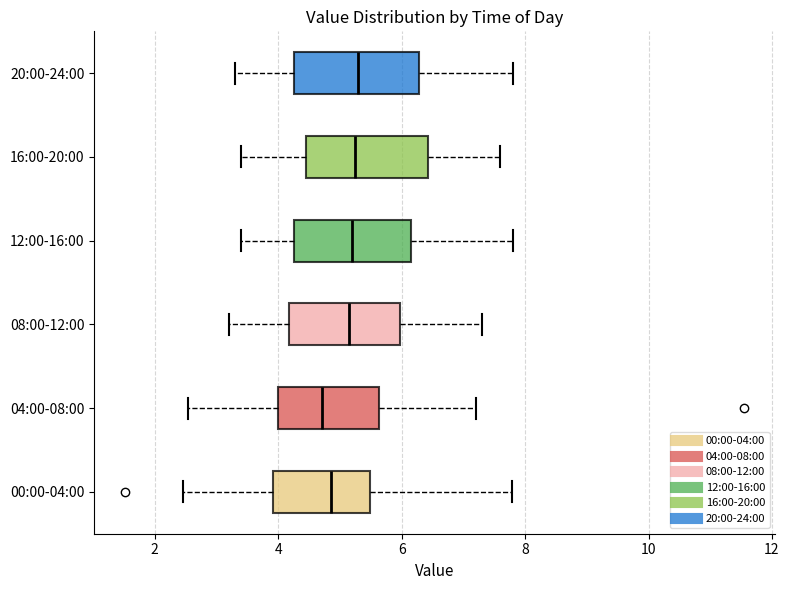

Where does the left whisker of the box for 20:00-24:00 end on the x-axis? The values are not printed on the chart, so give them approximately, as read against the axis.

3.4